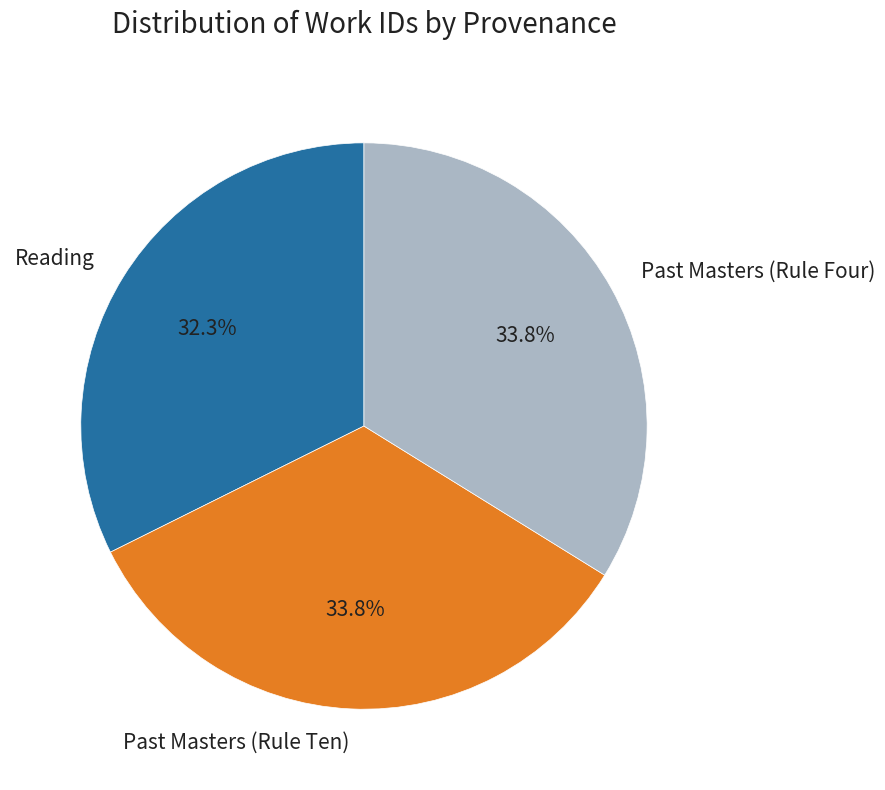

Which category has the smallest portion of the pie?

Reading